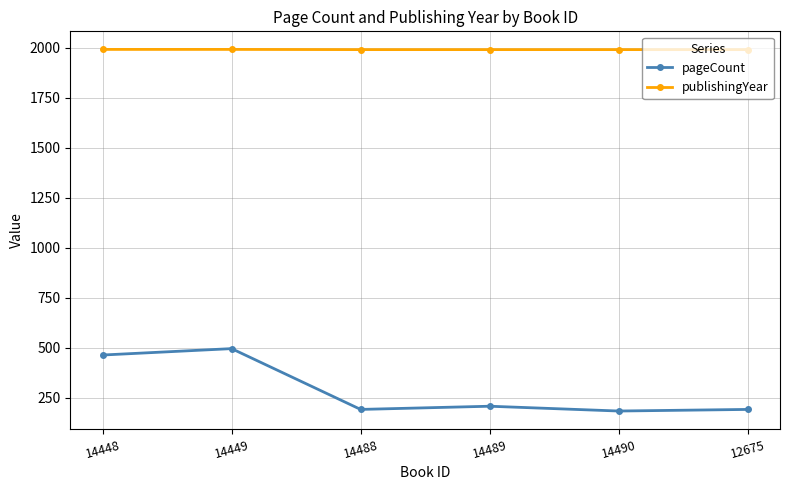

What is the spread (max minus min) of values at 12675?

1799